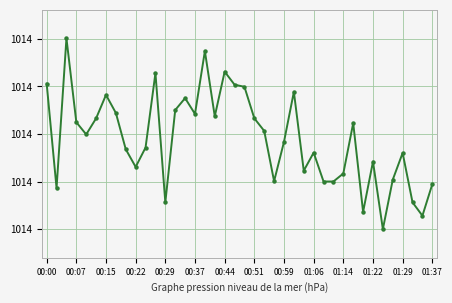

What is the maximum value shown in the chart?

1014.5